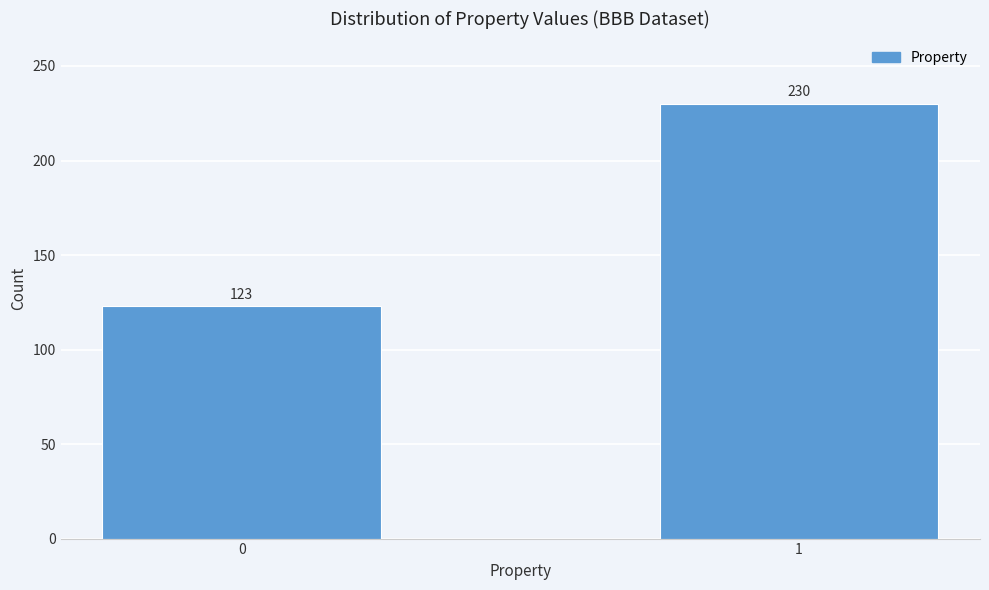

Reading right to left, what are all the values shown in this chart?

1=230	0=123